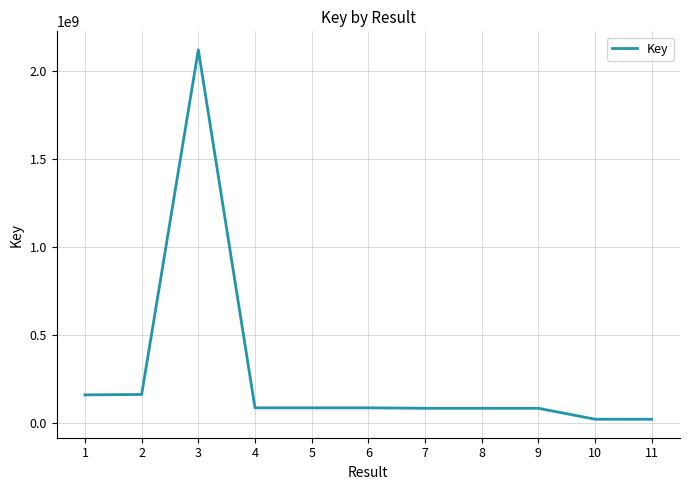

Which category has the highest value across all series?

3